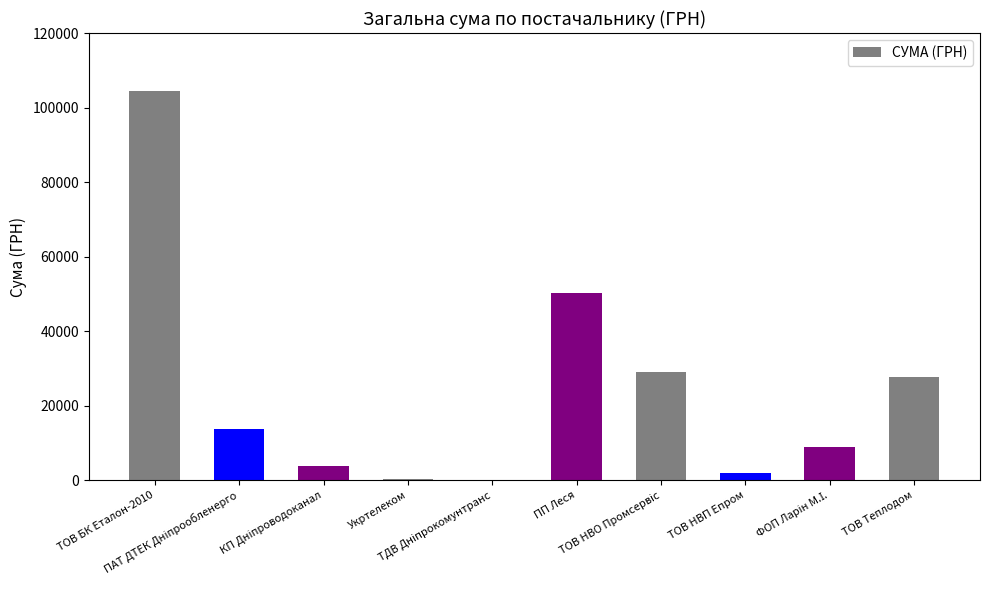

What is the sum of all values?

240446.8